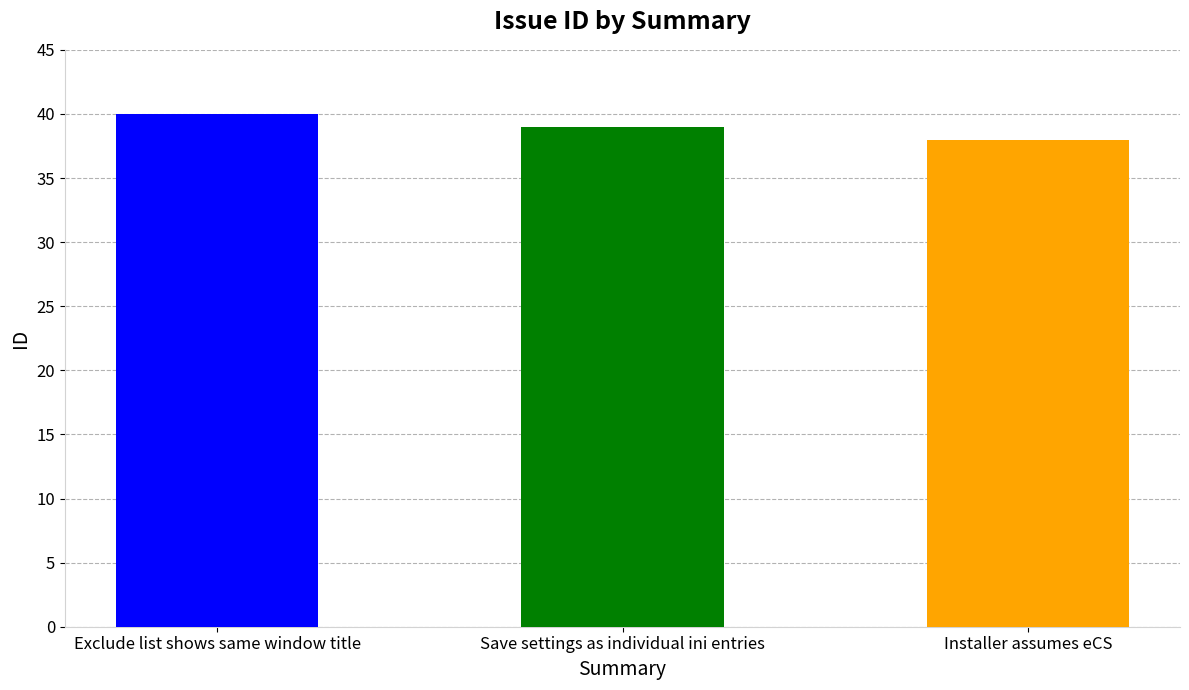

Count the number of data series in this chart.

1